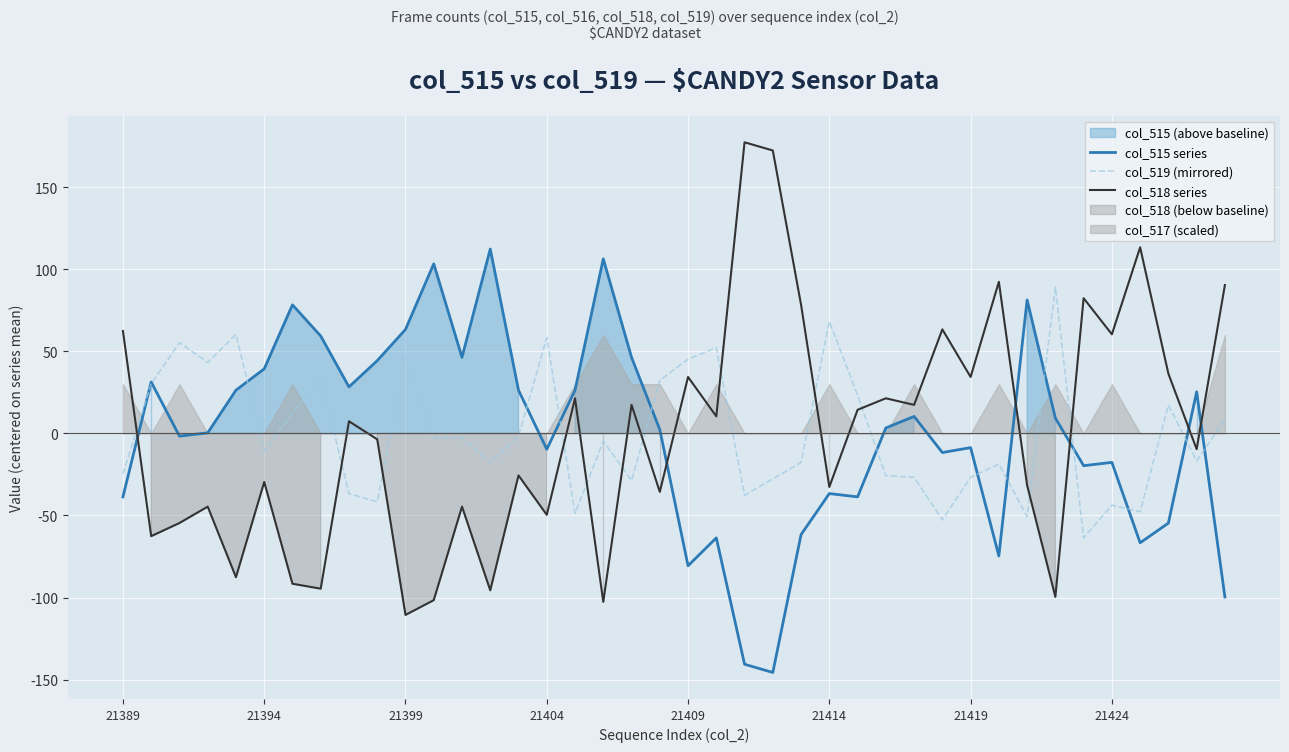

The value of col_518 series at 28 is 5.0. True or false?

False